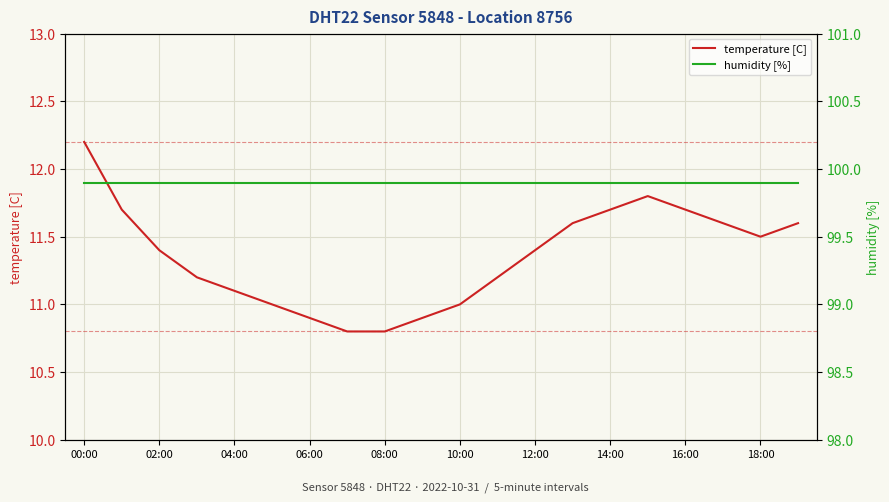

Reading left to right, what are all the values shown in this chart?

temperature [C]: 12.2	11.7	11.4	11.2	11.1	11.0	10.9	10.8	10.8	10.9	11.0	11.2	11.4	11.6	11.7	11.8	11.7	11.6	11.5	11.6
humidity [%]: 99.9	99.9	99.9	99.9	99.9	99.9	99.9	99.9	99.9	99.9	99.9	99.9	99.9	99.9	99.9	99.9	99.9	99.9	99.9	99.9